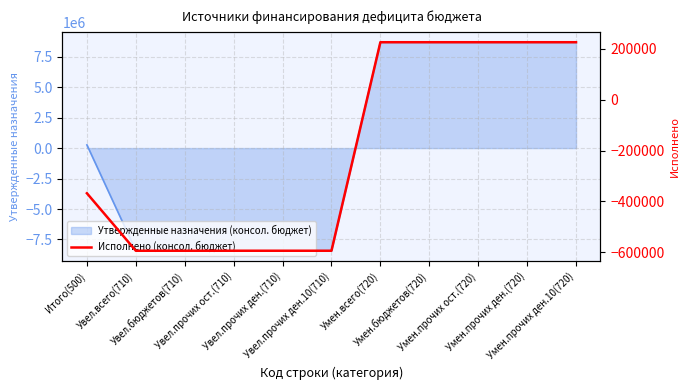

Where does the data first go above -367647?

Умен.всего(720)